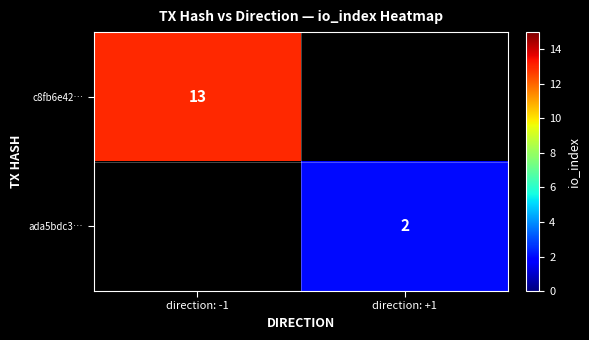

Is it true that c8fb6e42… equals 22 at direction: -1?

False